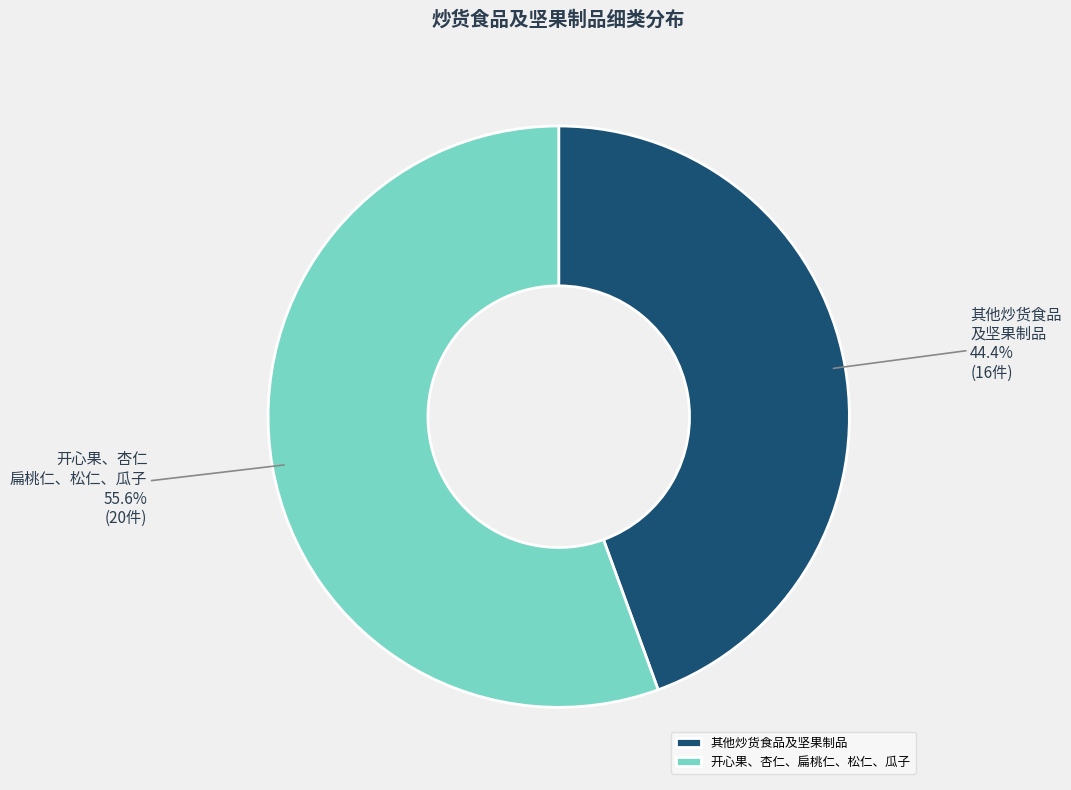

What is the largest slice in the pie chart?

开心果、杏仁、扁桃仁、松仁、瓜子